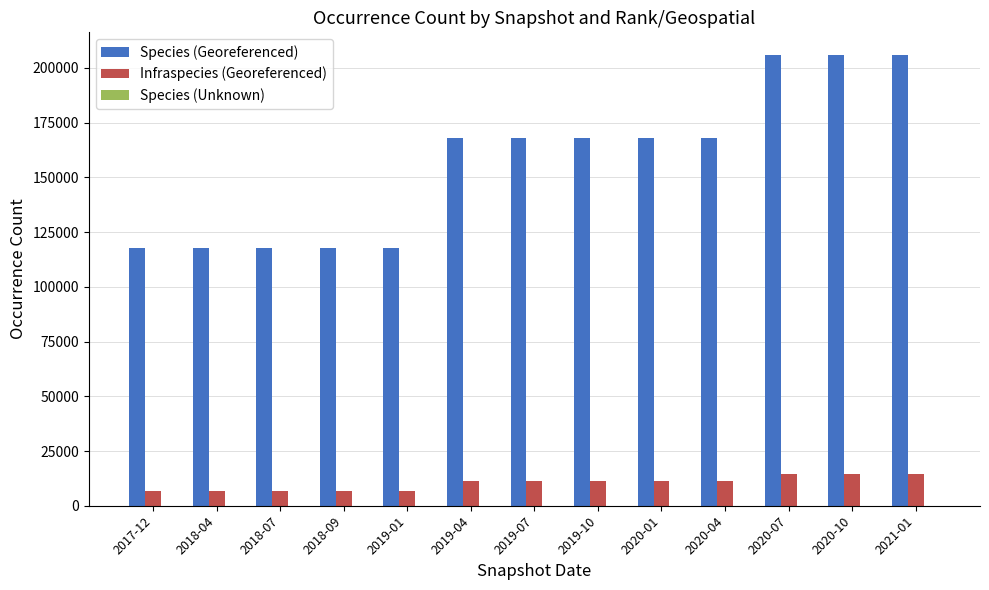

Is the value of Species (Georeferenced) at 2018-04 greater than the value of Infraspecies (Georeferenced) at 2019-04?

Yes